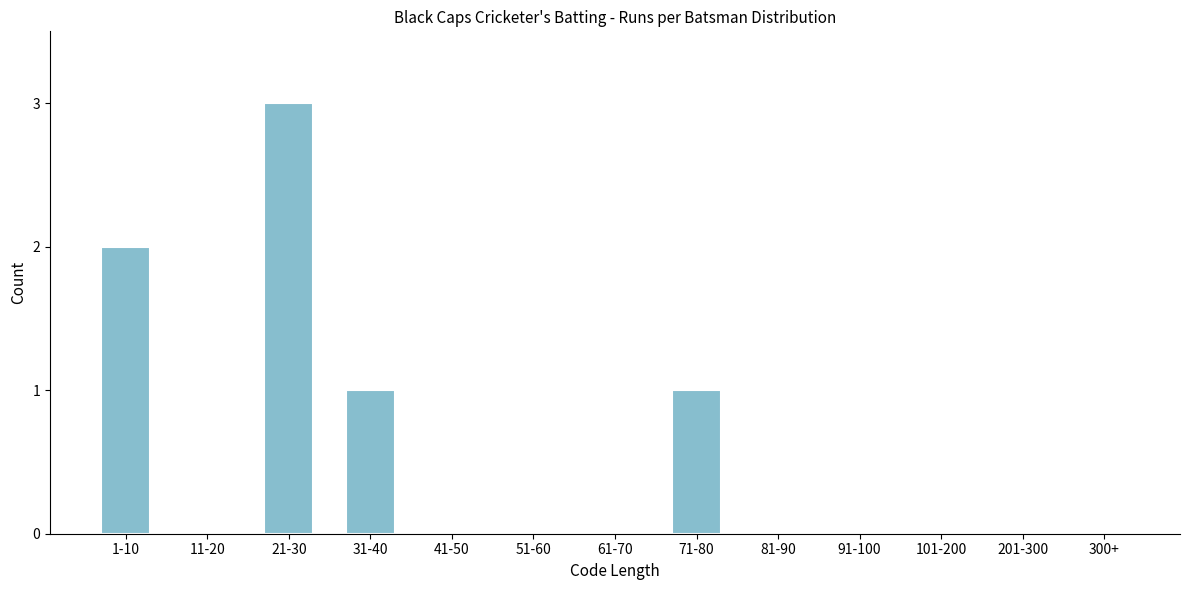

Reading right to left, list all the values displayed in this chart.

300+=0	201-300=0	101-200=0	91-100=0	81-90=0	71-80=1	61-70=0	51-60=0	41-50=0	31-40=1	21-30=3	11-20=0	1-10=2